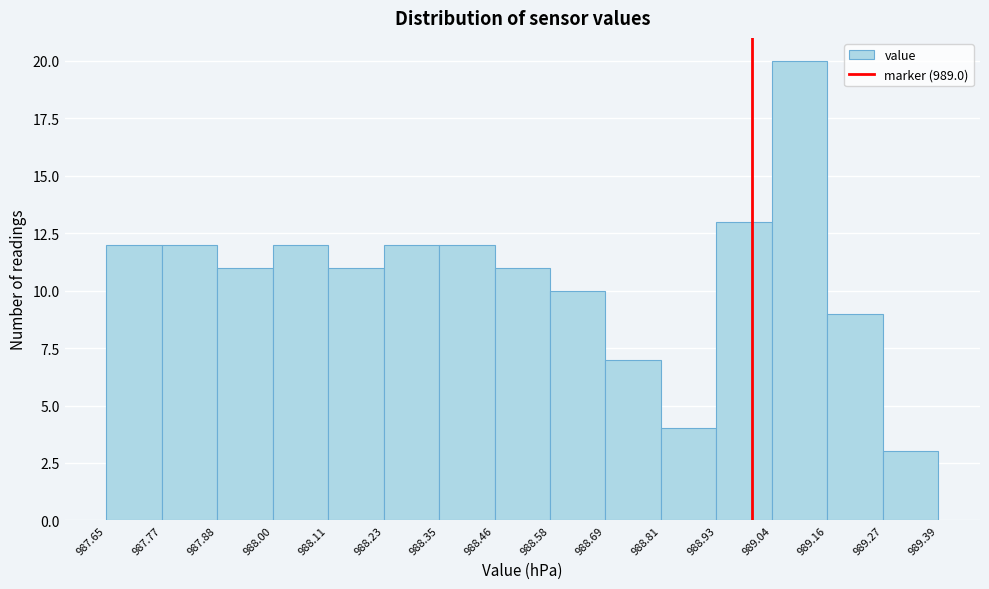

Reading left to right, transcribe this chart: for each bar, give the range it covers on the x-axis and its height. The values are not printed on the chart, so give them approximately, as read against the axis.

987.65 to 987.77: 12
987.77 to 987.88: 12
987.88 to 988.00: 11
988.00 to 988.11: 12
988.11 to 988.23: 11
988.23 to 988.35: 12
988.35 to 988.46: 12
988.46 to 988.58: 11
988.58 to 988.69: 10
988.69 to 988.81: 7
988.81 to 988.93: 4
988.93 to 989.04: 13
989.04 to 989.16: 20
989.16 to 989.27: 9
989.27 to 989.39: 3